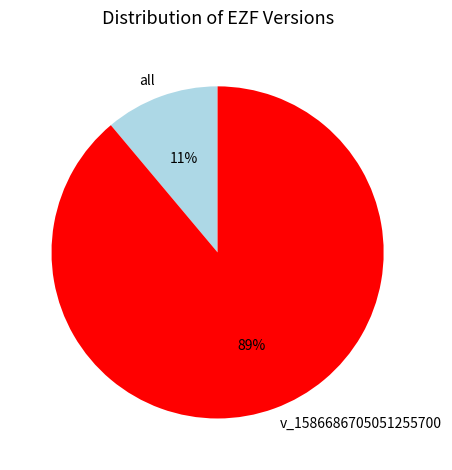

How many slices are in this pie chart?

2